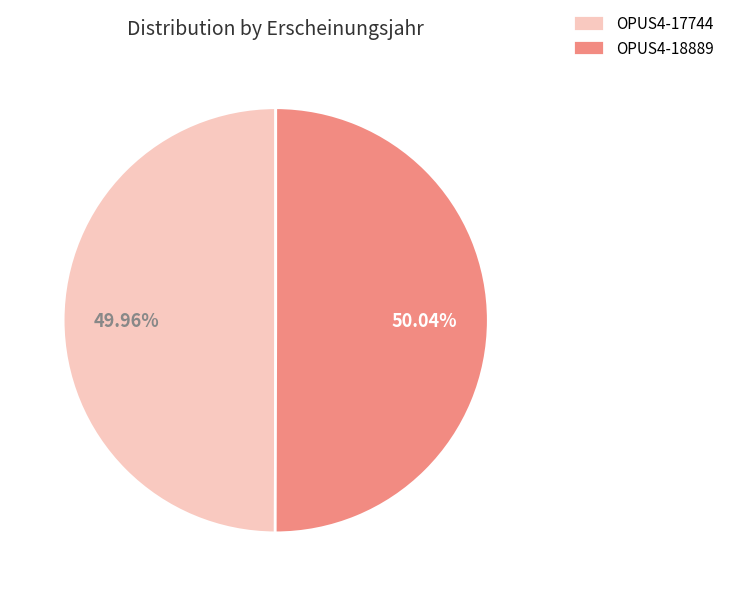

What is the ratio of the value at OPUS4-18889 to the value at OPUS4-17744?

1.0